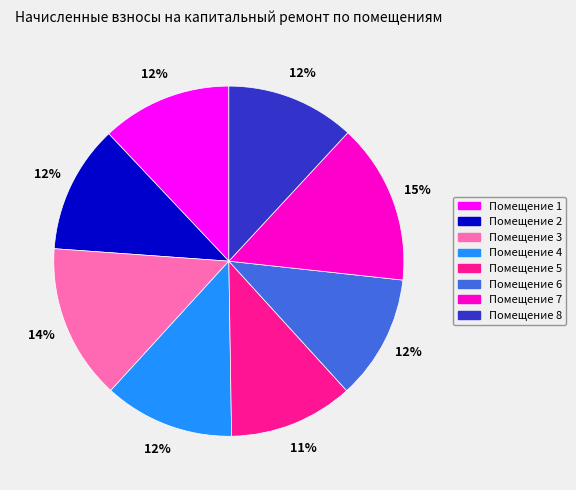

Is Помещение 7 the majority of the pie?

No